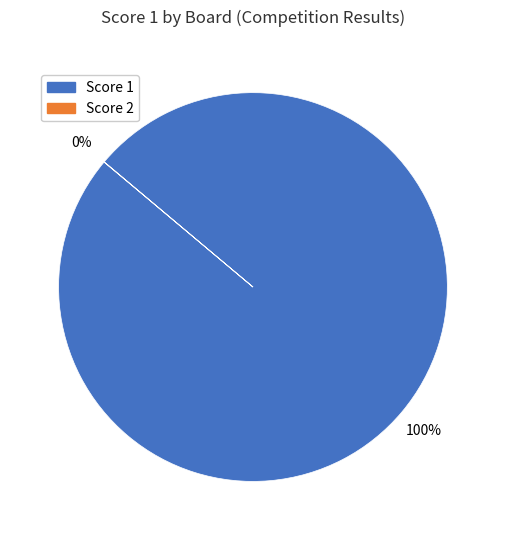

To the nearest percent, what is the difference between the largest and smallest slice percentages?

100%